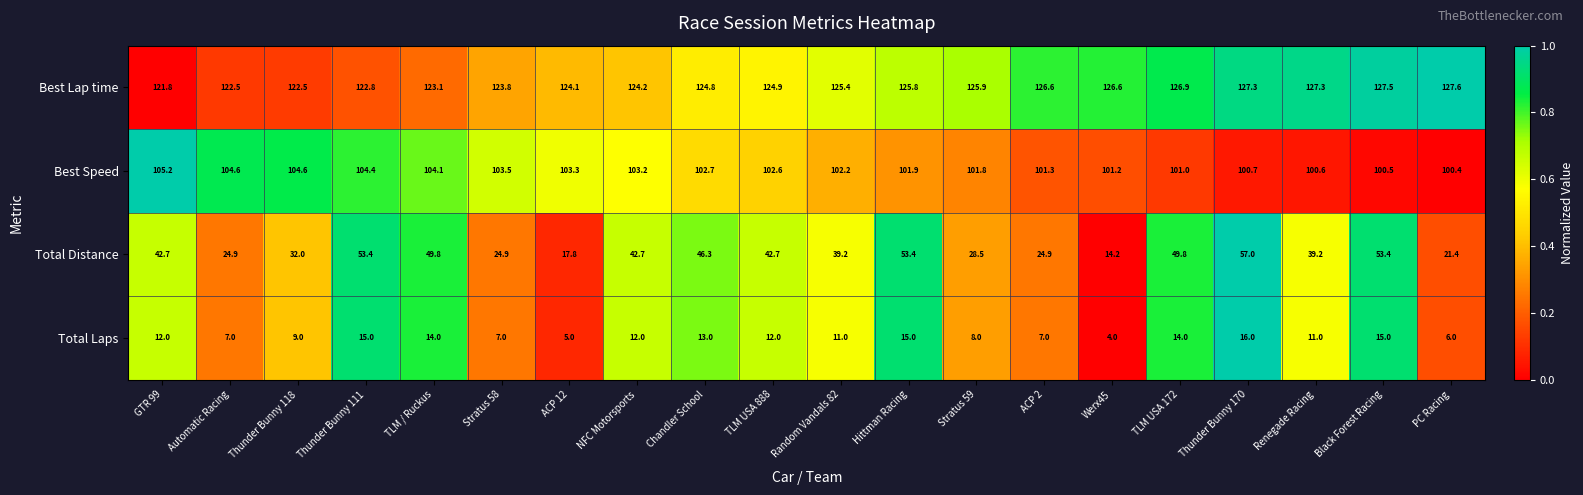

The value of Best Speed at Renegade Racing is 100.6. True or false?

True